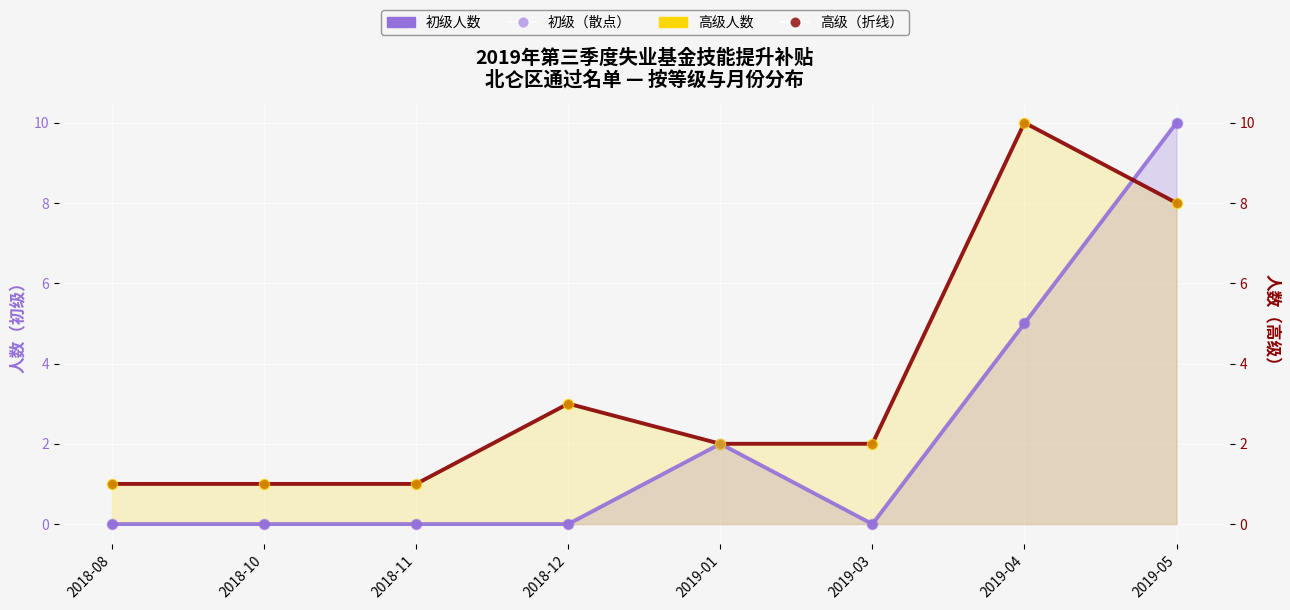

At how many categories does at least one series exceed 1?

5